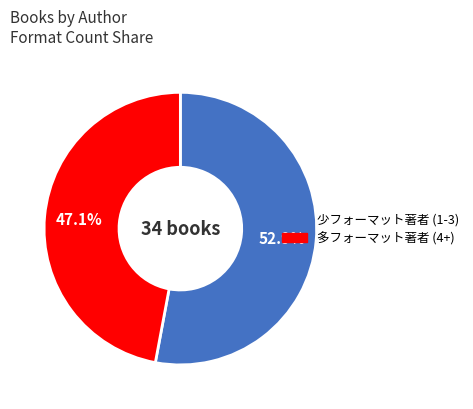

Is there a majority slice in this chart?

Yes